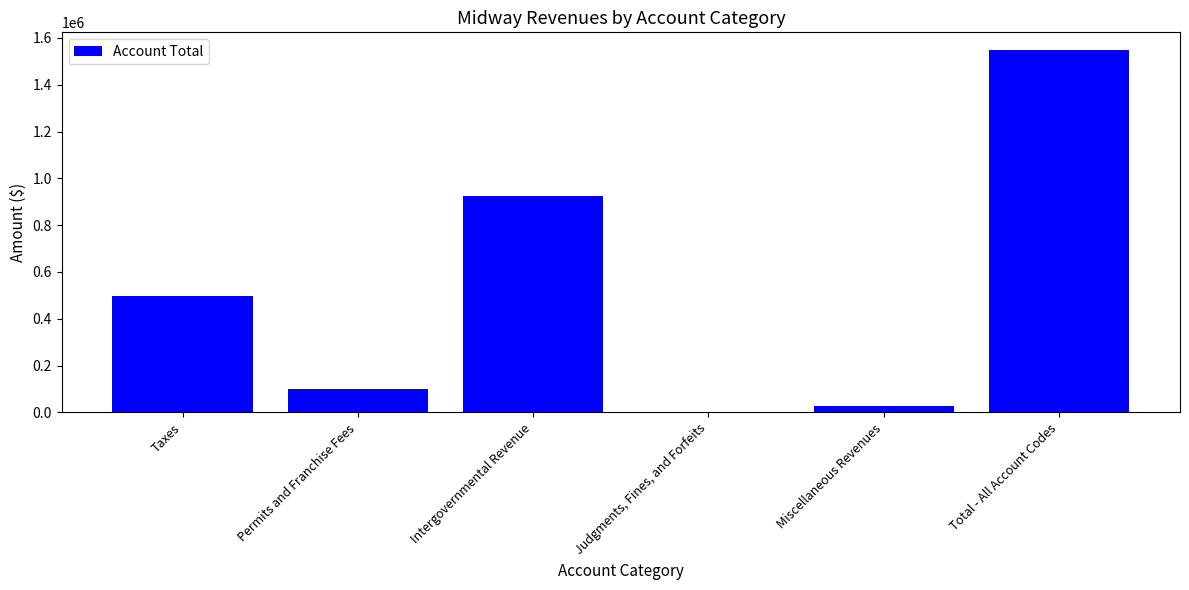

What is the greatest value displayed?

1546732